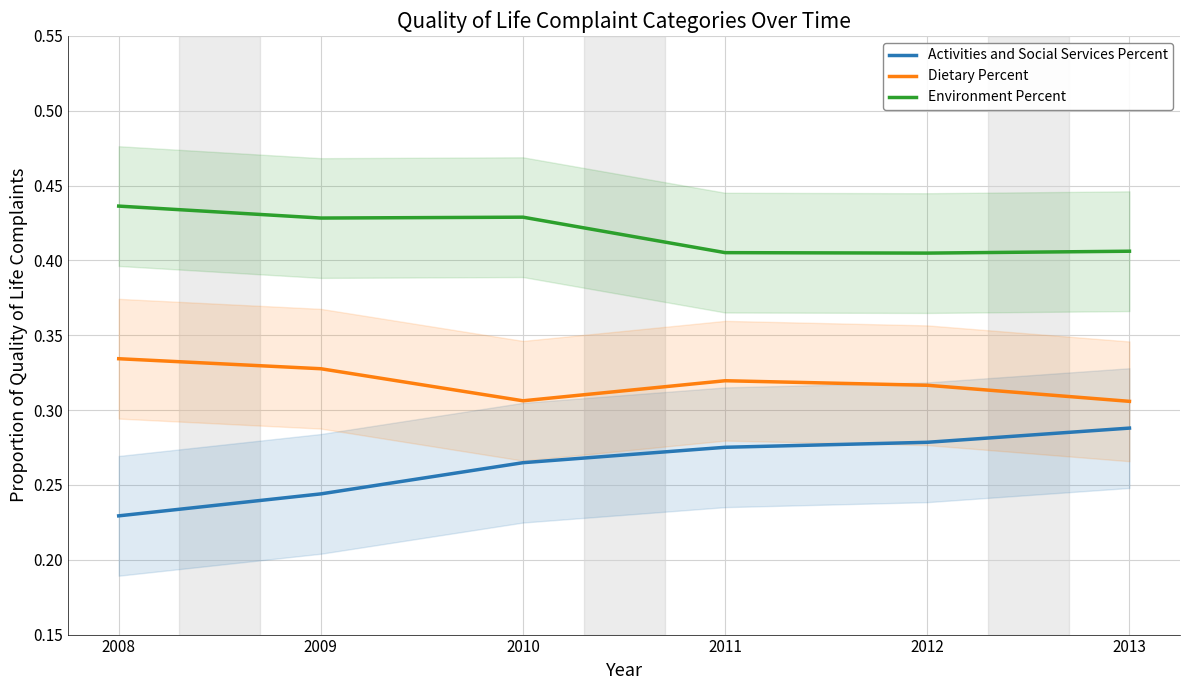

What is the average value of the Environment Percent series?

0.4